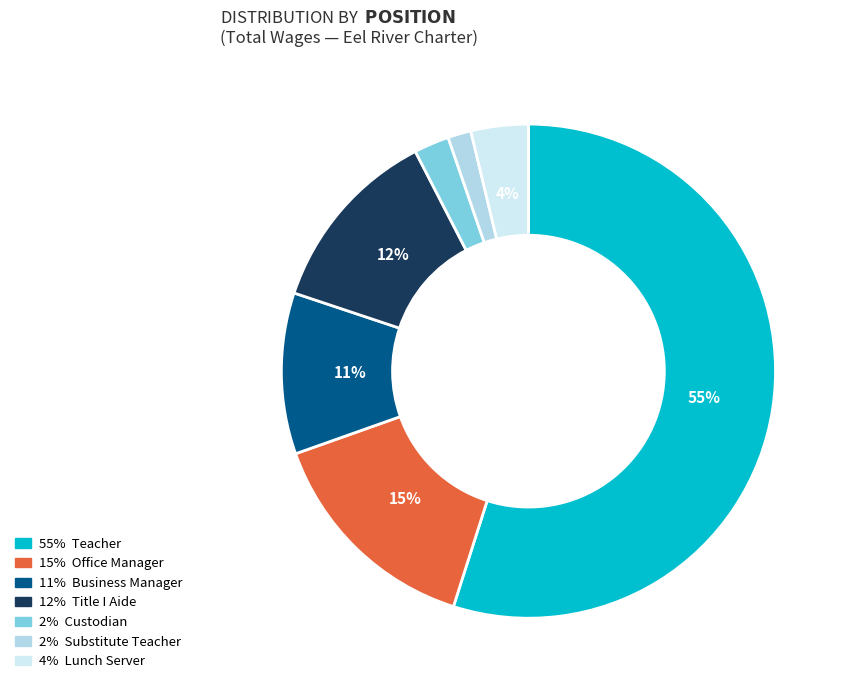

Is there any slice that represents more than half of the pie?

Yes